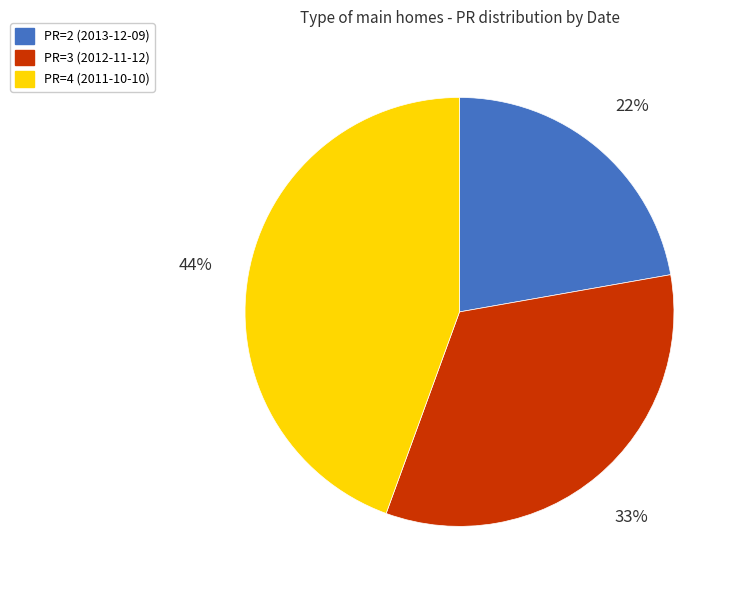

Which category has the biggest portion of the pie?

PR=4 (2011-10-10)